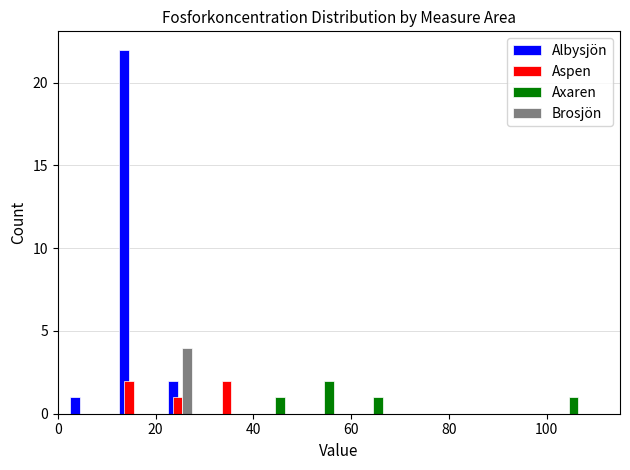

What is the sum of all Albysjön values?

25